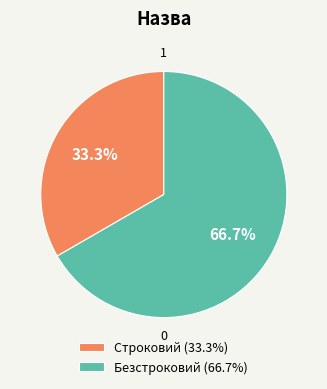

Is it true that Строковий is 33% of the pie?

True